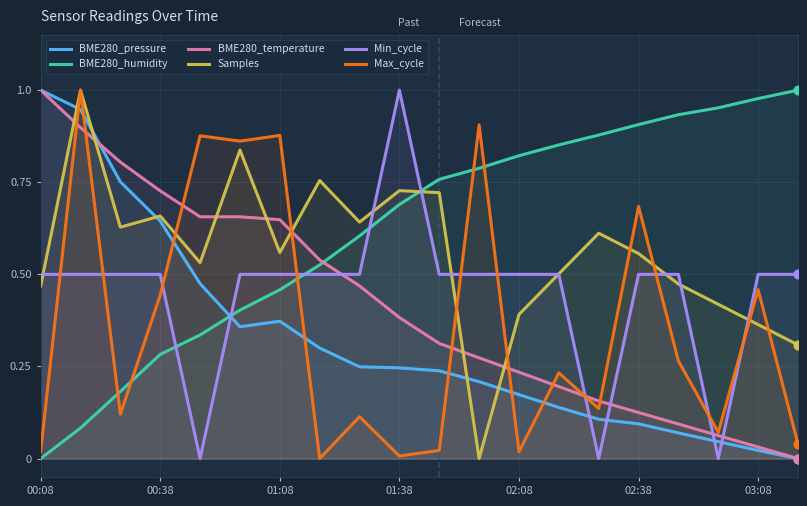

What are all the series names shown in the legend?

BME280_pressure, BME280_humidity, BME280_temperature, Samples, Min_cycle, Max_cycle